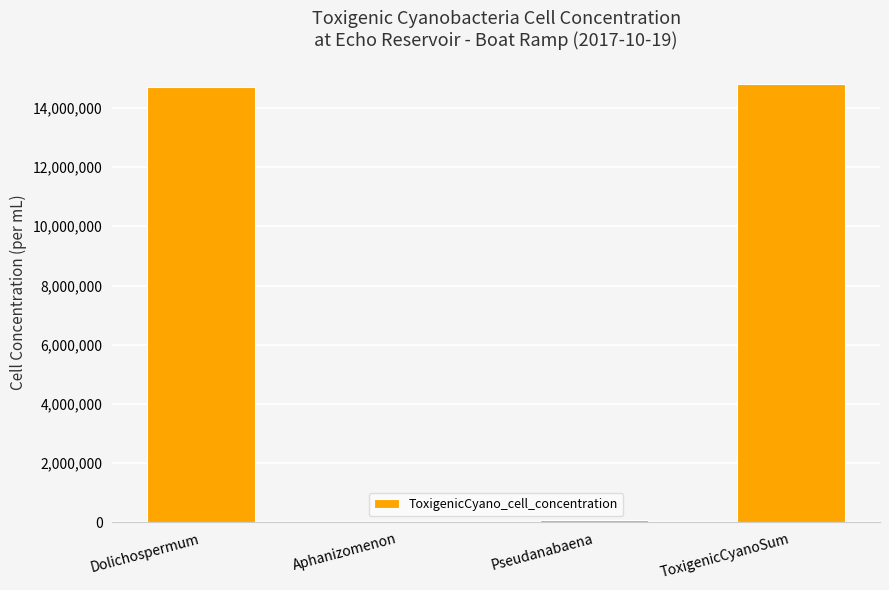

What is the sum of the values at Pseudanabaena and Aphanizomenon?

82575.1